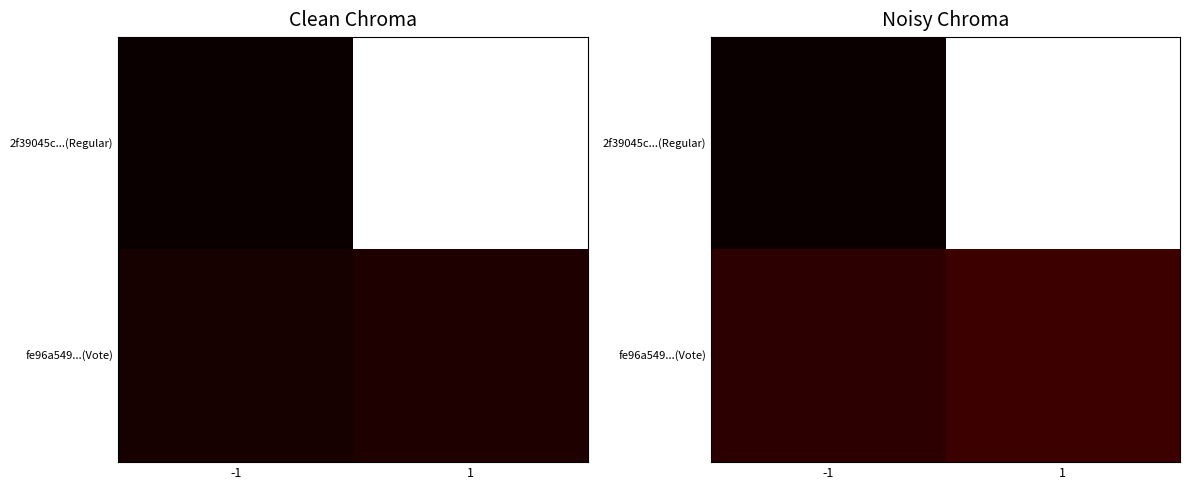

What is the difference between the highest and lowest values at 1?

76.1